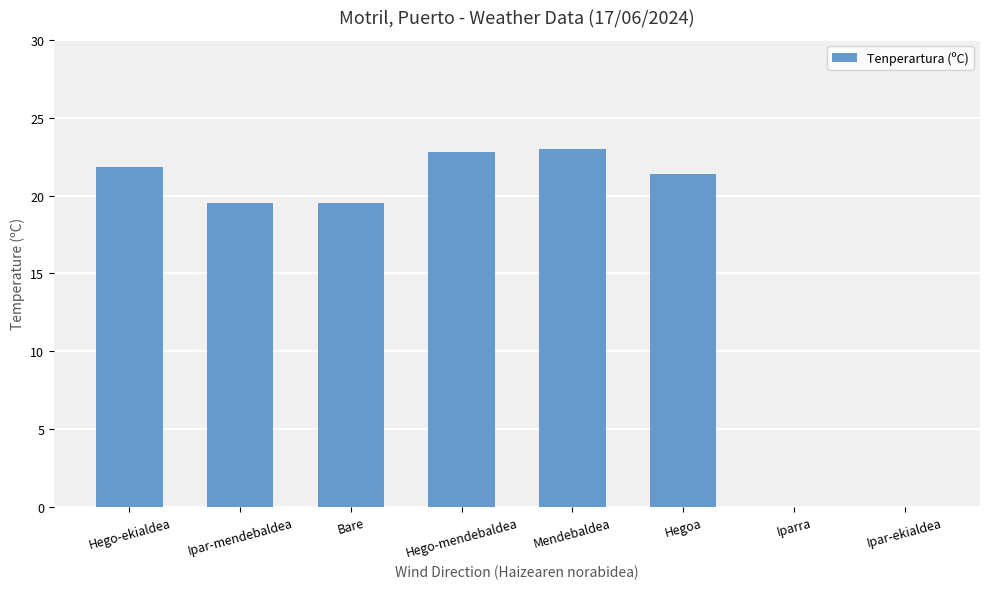

What is the maximum value shown in the chart?

23.0